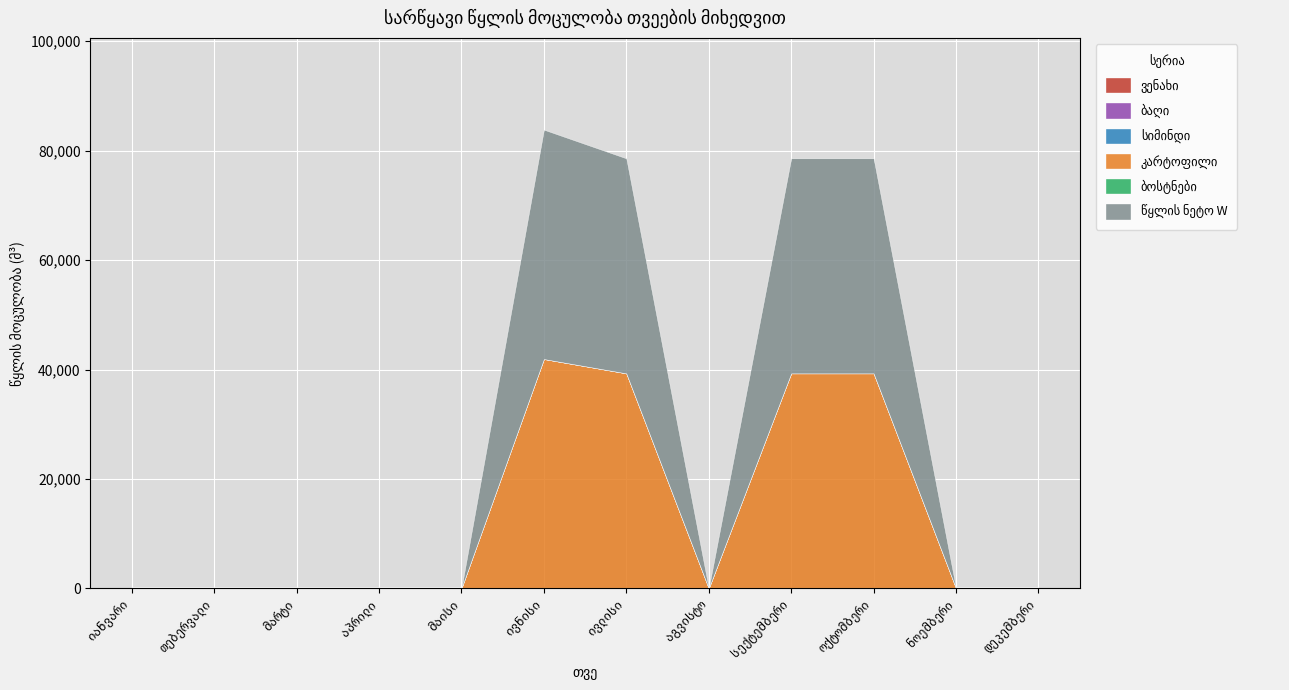

Does the chart display data point markers on the line(s)?

No